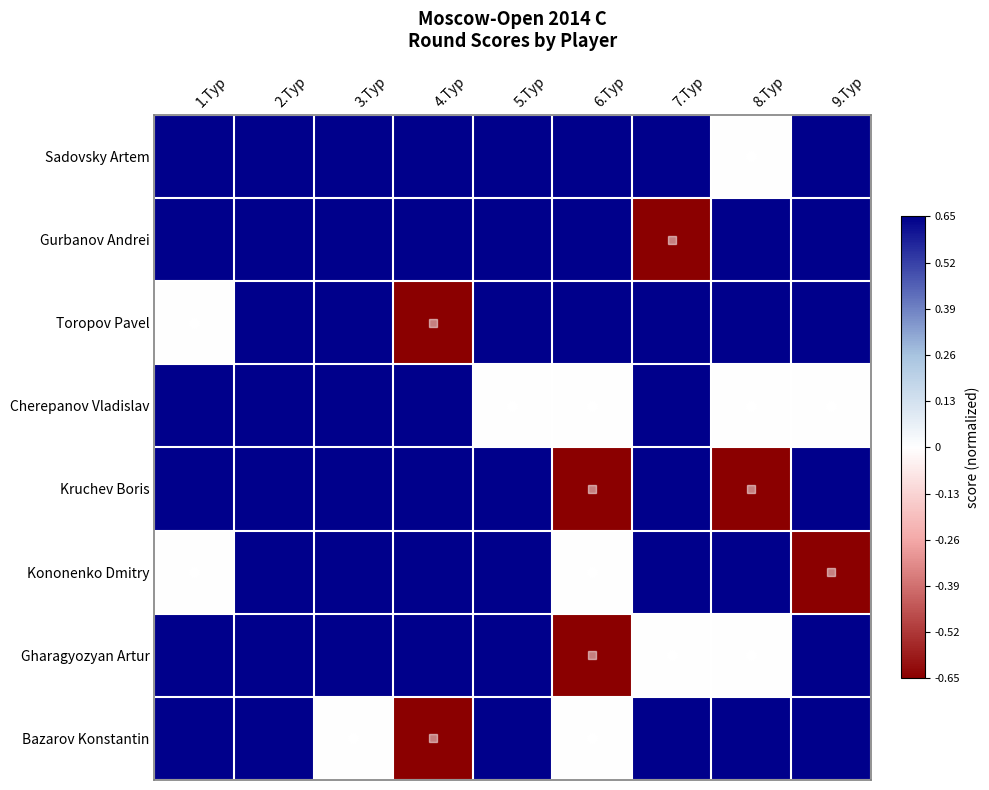

Reading left to right, transcribe all the data shown in this chart.

Sadovsky Artem: 1.Тур=0.7	2.Тур=0.7	3.Тур=0.7	4.Тур=0.7	5.Тур=0.7	6.Тур=0.7	7.Тур=0.7	8.Тур=0.0	9.Тур=0.7
Gurbanov Andrei: 1.Тур=0.7	2.Тур=0.7	3.Тур=0.7	4.Тур=0.7	5.Тур=0.7	6.Тур=0.7	7.Тур=-0.7	8.Тур=0.7	9.Тур=0.7
Toropov Pavel: 1.Тур=0.0	2.Тур=0.7	3.Тур=0.7	4.Тур=-0.7	5.Тур=0.7	6.Тур=0.7	7.Тур=0.7	8.Тур=0.7	9.Тур=0.7
Cherepanov Vladislav: 1.Тур=0.7	2.Тур=0.7	3.Тур=0.7	4.Тур=0.7	5.Тур=0.0	6.Тур=0.0	7.Тур=0.7	8.Тур=0.0	9.Тур=0.0
Kruchev Boris: 1.Тур=0.7	2.Тур=0.7	3.Тур=0.7	4.Тур=0.7	5.Тур=0.7	6.Тур=-0.7	7.Тур=0.7	8.Тур=-0.7	9.Тур=0.7
Kononenko Dmitry: 1.Тур=0.0	2.Тур=0.7	3.Тур=0.7	4.Тур=0.7	5.Тур=0.7	6.Тур=0.0	7.Тур=0.7	8.Тур=0.7	9.Тур=-0.7
Gharagyozyan Artur: 1.Тур=0.7	2.Тур=0.7	3.Тур=0.7	4.Тур=0.7	5.Тур=0.7	6.Тур=-0.7	7.Тур=0.0	8.Тур=0.0	9.Тур=0.7
Bazarov Konstantin: 1.Тур=0.7	2.Тур=0.7	3.Тур=0.0	4.Тур=-0.7	5.Тур=0.7	6.Тур=0.0	7.Тур=0.7	8.Тур=0.7	9.Тур=0.7